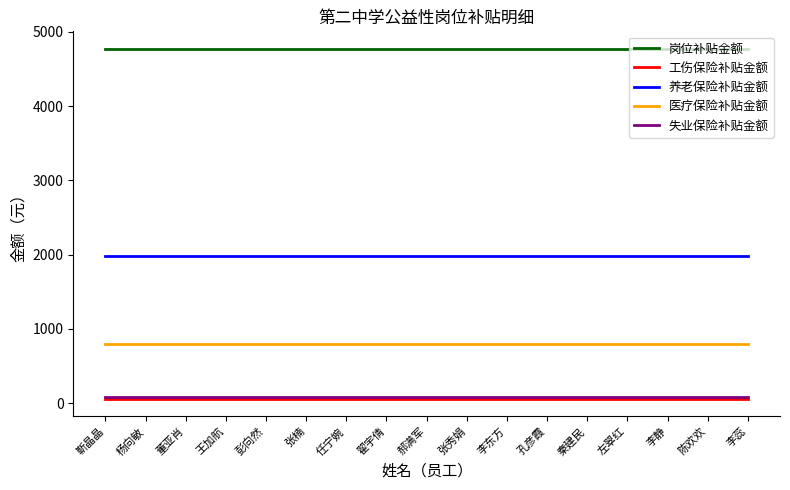

What is the greatest value displayed?

4770.0